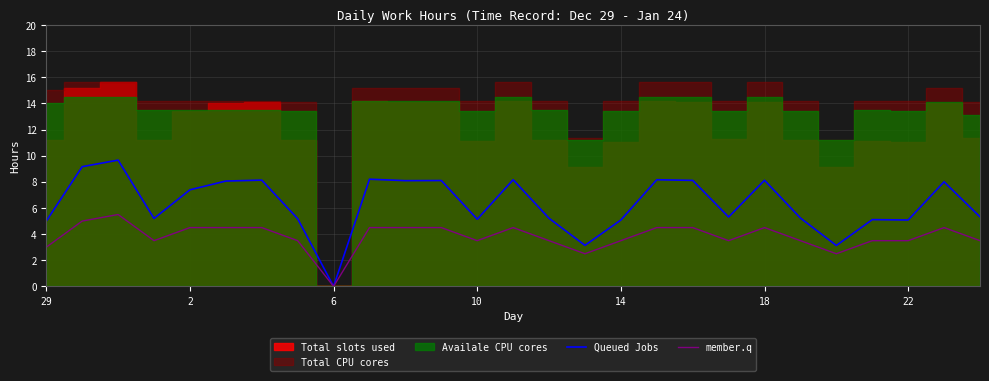

What is the difference between the maximum and minimum values in the member.q series?

5.5